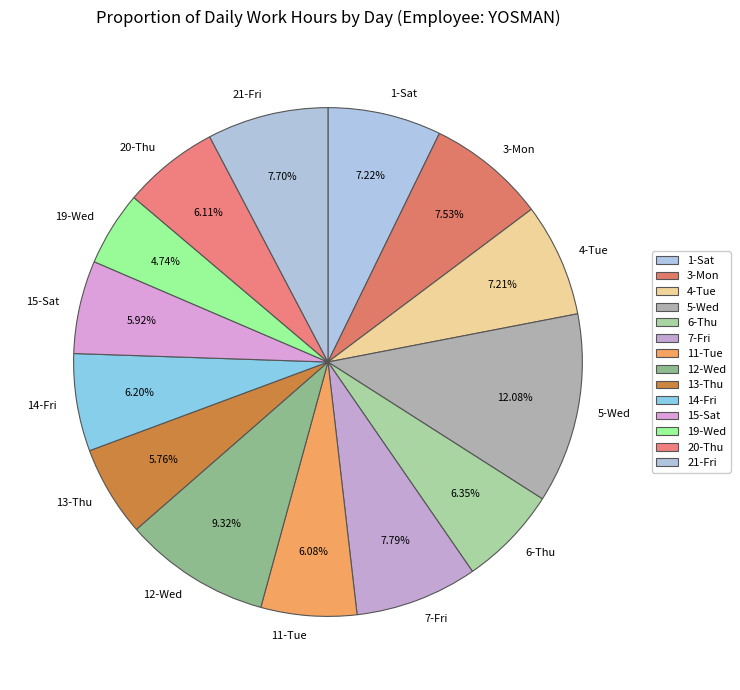

Is 1-Sat the majority of the pie?

No